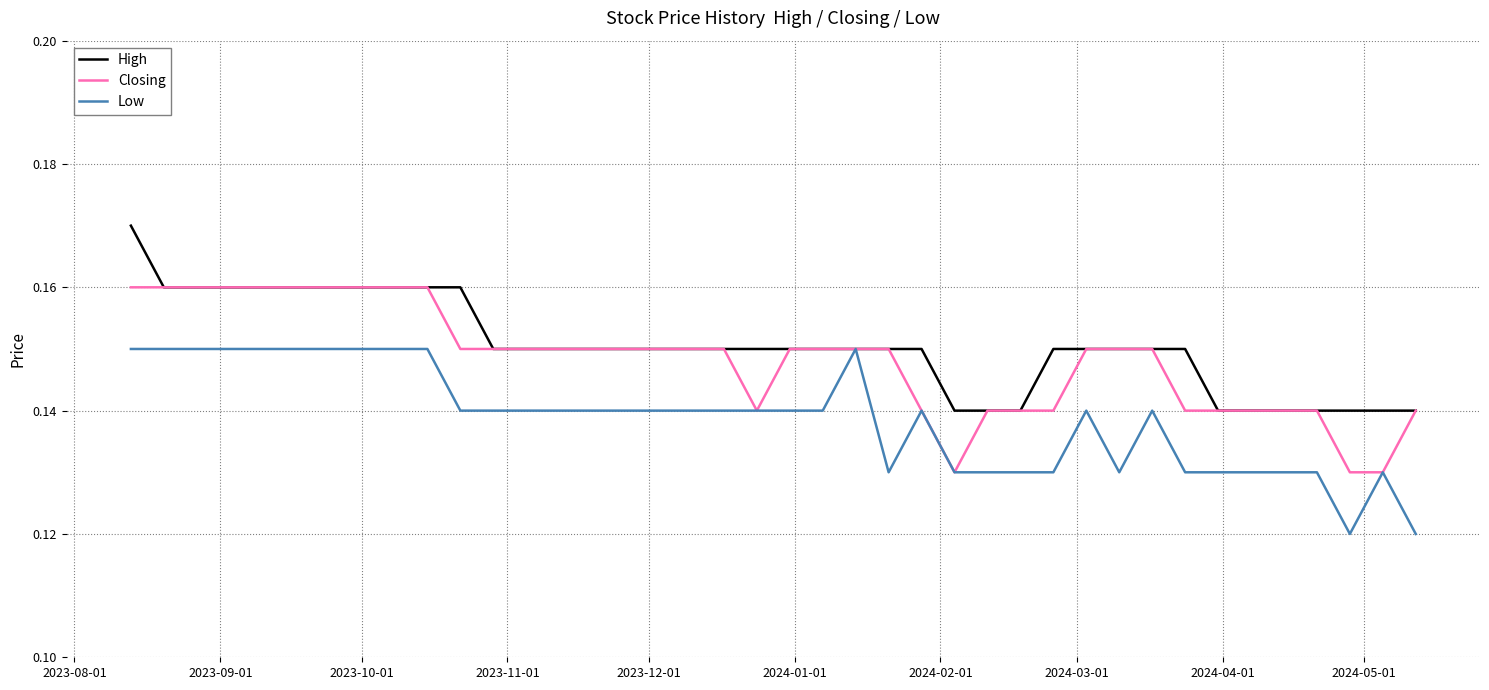

Rank the series by their average value, from highest to lowest.

High, Closing, Low